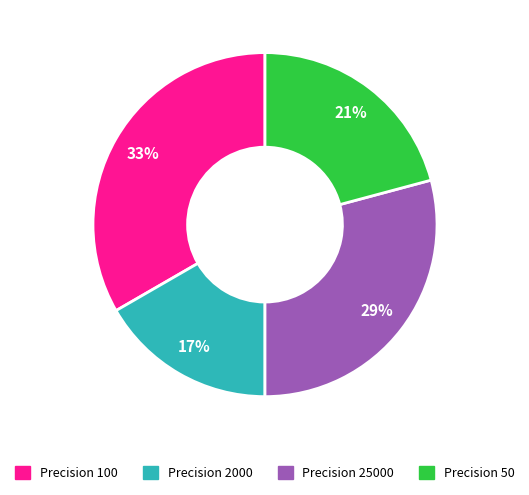

Is there any slice that represents more than half of the pie?

No